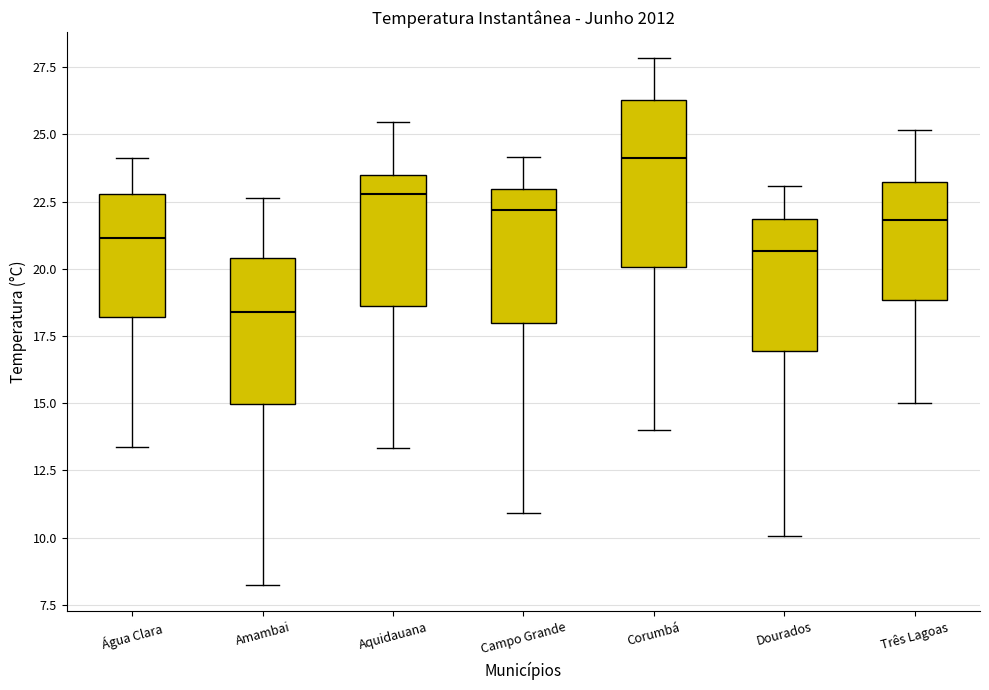

Where does the lower whisker of the box for Campo Grande end on the y-axis? The values are not printed on the chart, so give them approximately, as read against the axis.

11.0